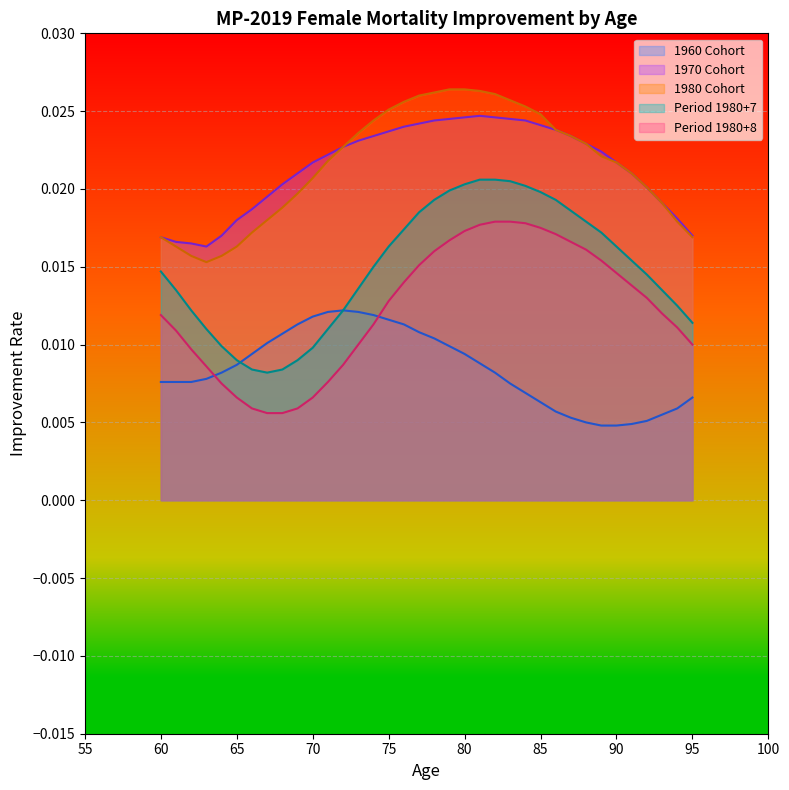

After their last crossing, which series has the higher values: 1960 Cohort or Period 1980+8?

Period 1980+8